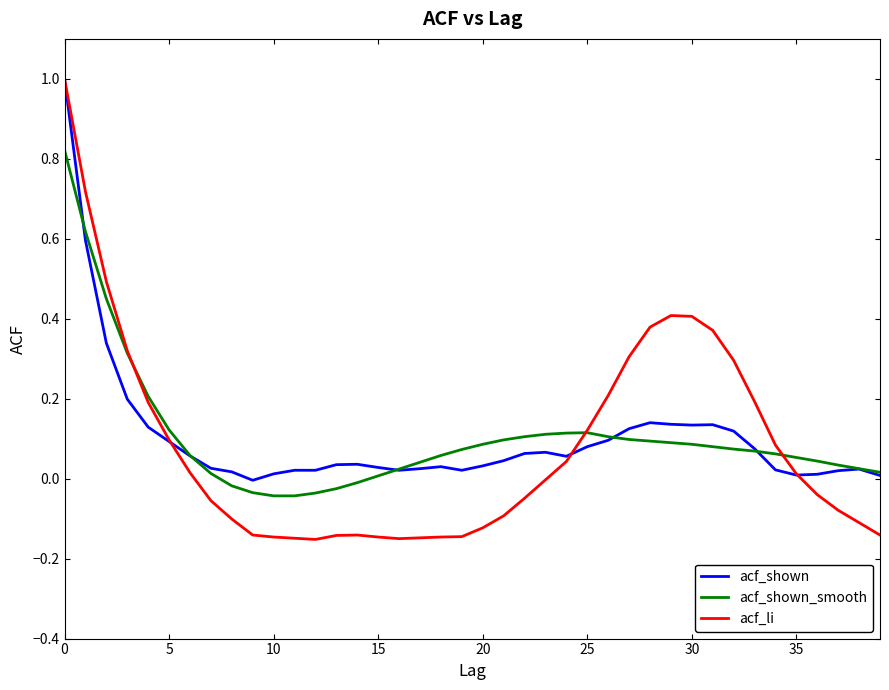

Count the number of categories in the chart.

40